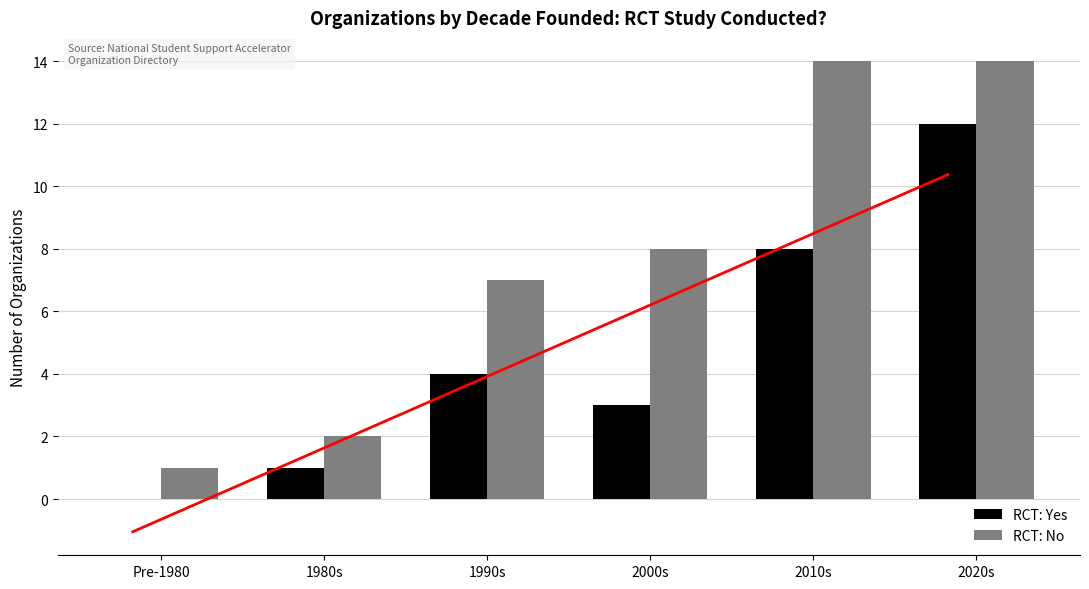

Which series changed the most between 1980s and 2010s?

RCT: No